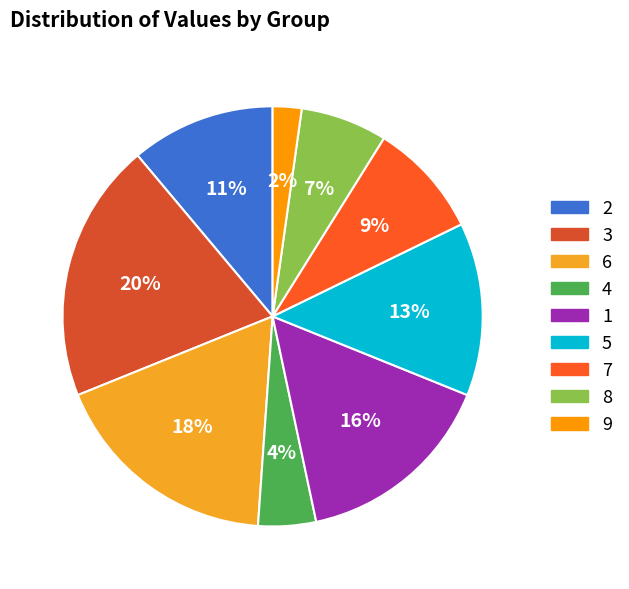

To the nearest percent, what is the combined percentage of 5 and 3?

33%